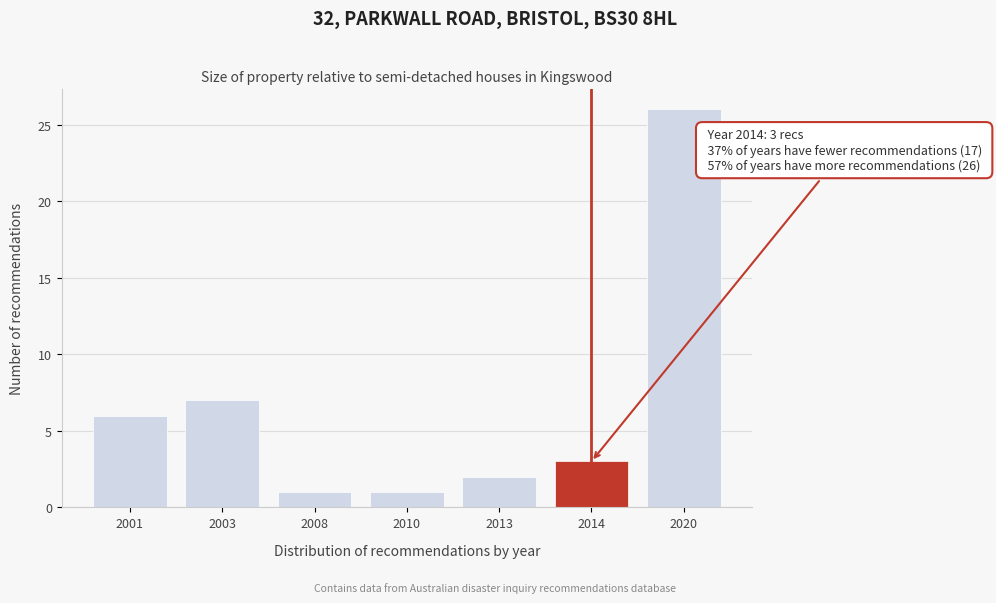

Reading left to right, list all the values displayed in this chart.

2001=6	2003=7	2008=1	2010=1	2013=2	2014=3	2020=26